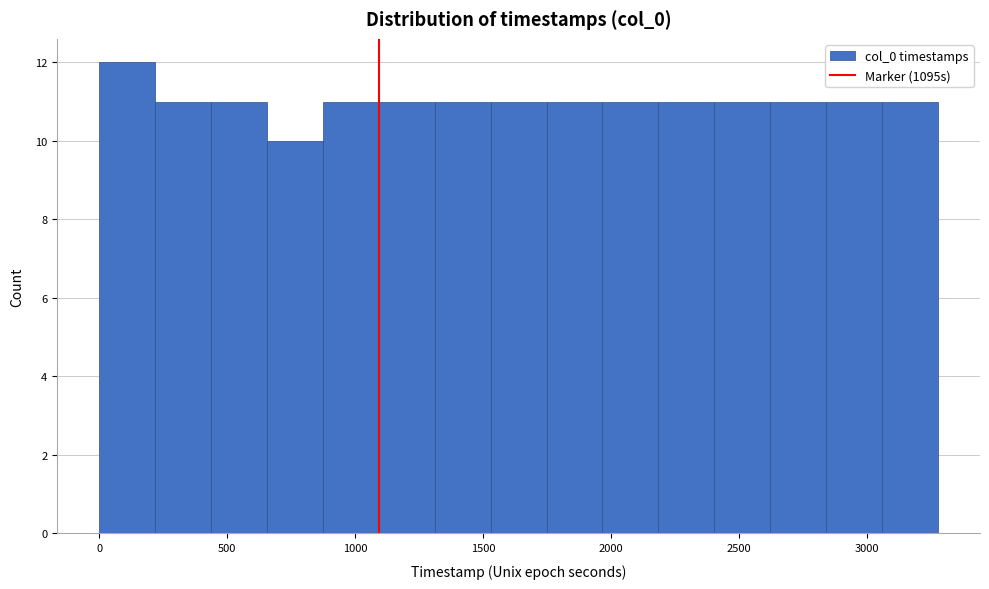

Reading left to right, transcribe this chart: for each bar, give the range it covers on the x-axis and its height. Neither the bar edges nor the heights are printed on the chart, so give them approximately, as read against the axes.

0 to 200: 12
200 to 450: 11
450 to 650: 11
650 to 850: 10
850 to 1100: 11
1100 to 1300: 11
1300 to 1550: 11
1550 to 1750: 11
1750 to 1950: 11
1950 to 2200: 11
2200 to 2400: 11
2400 to 2600: 11
2600 to 2850: 11
2850 to 3050: 11
3050 to 3300: 11